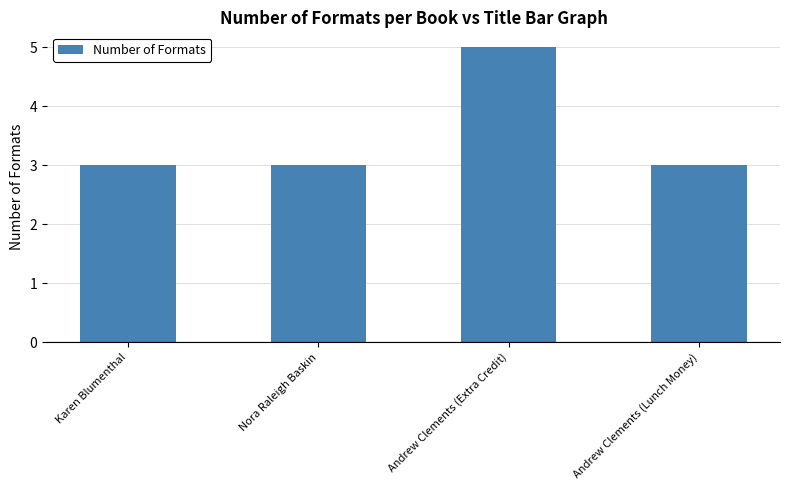

Is it true that the value at Andrew Clements (Extra Credit) is 5?

True